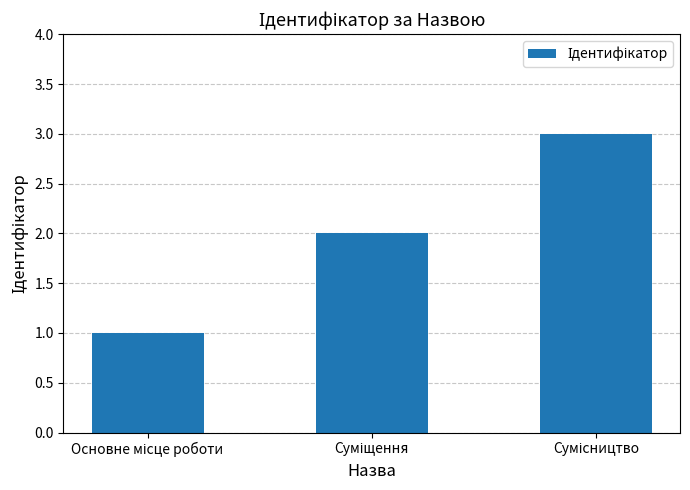

How many values are between 1 and 3?

3